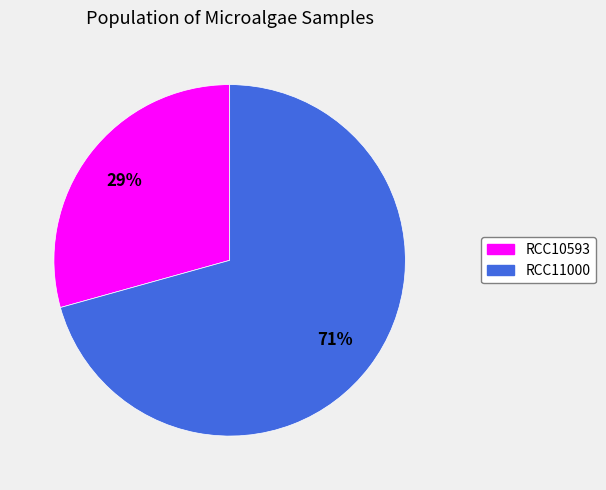

What percentage is the RCC10593 slice, to the nearest percent?

29%